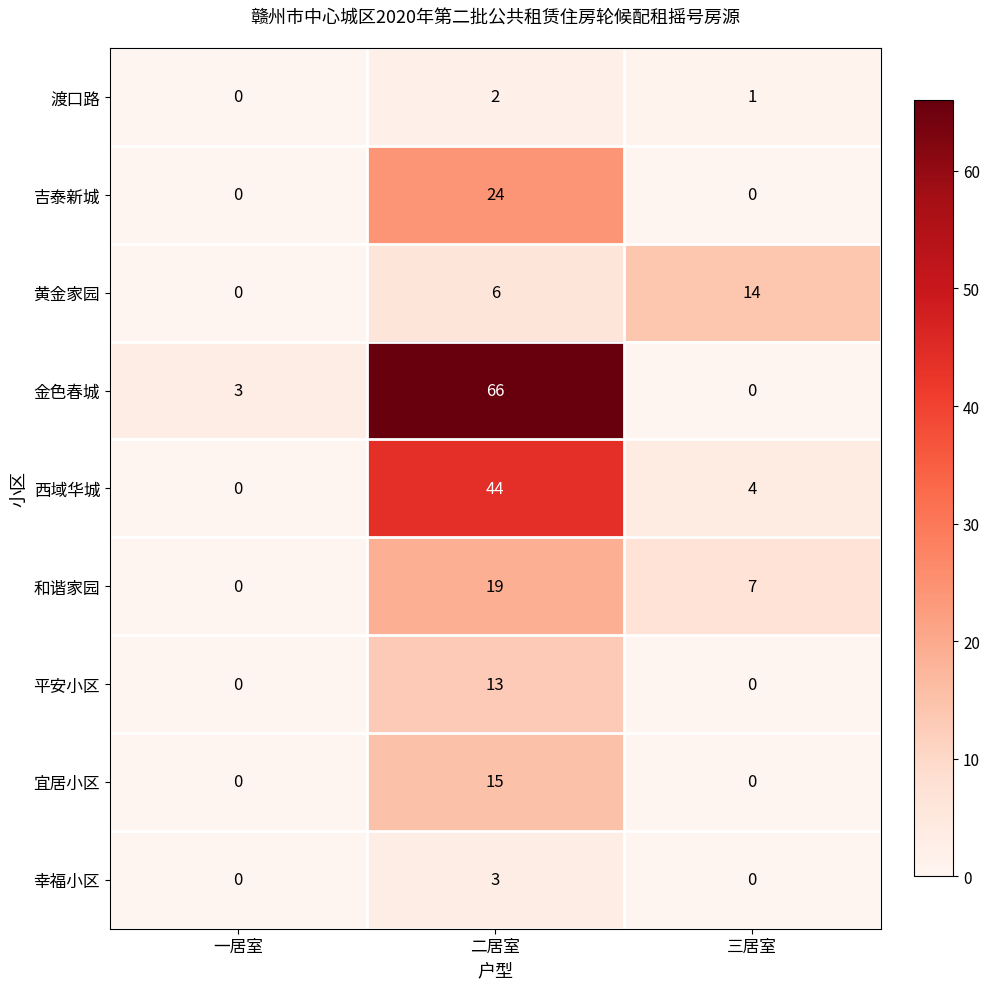

List the series in order of their peak value, highest first.

金色春城, 西域华城, 吉泰新城, 和谐家园, 宜居小区, 黄金家园, 平安小区, 幸福小区, 渡口路